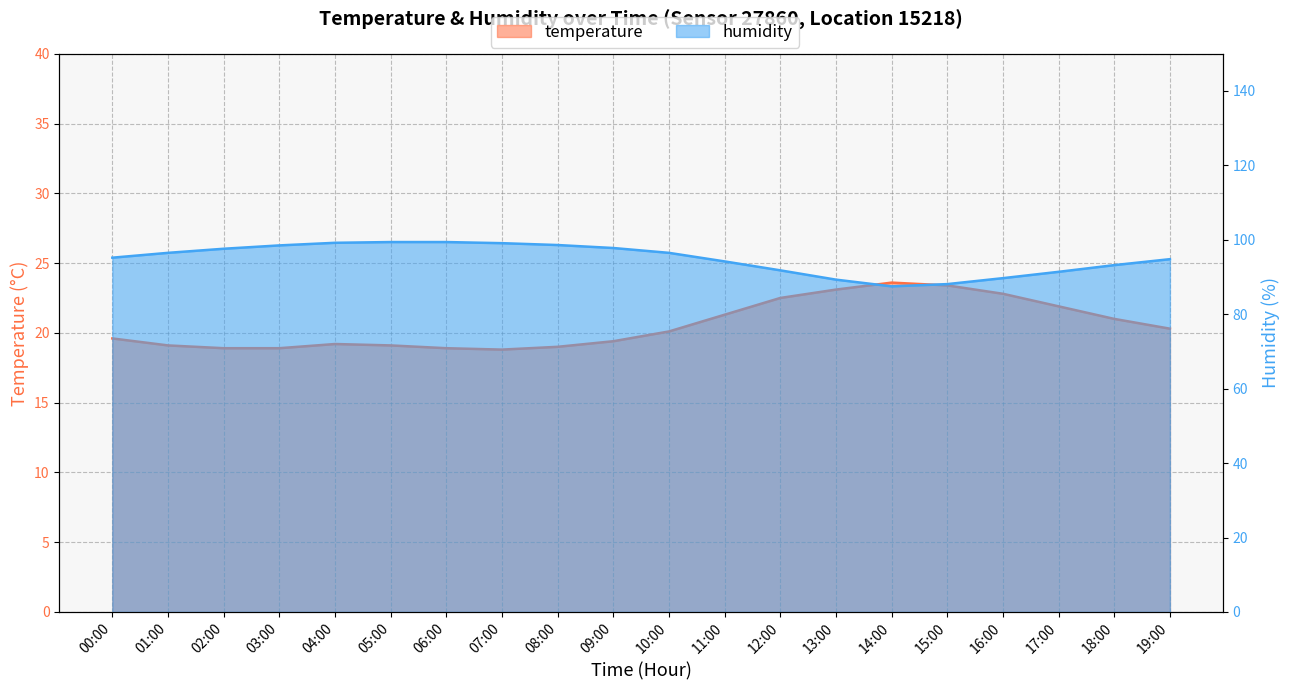

At which label does temperature reach its peak?

14:00